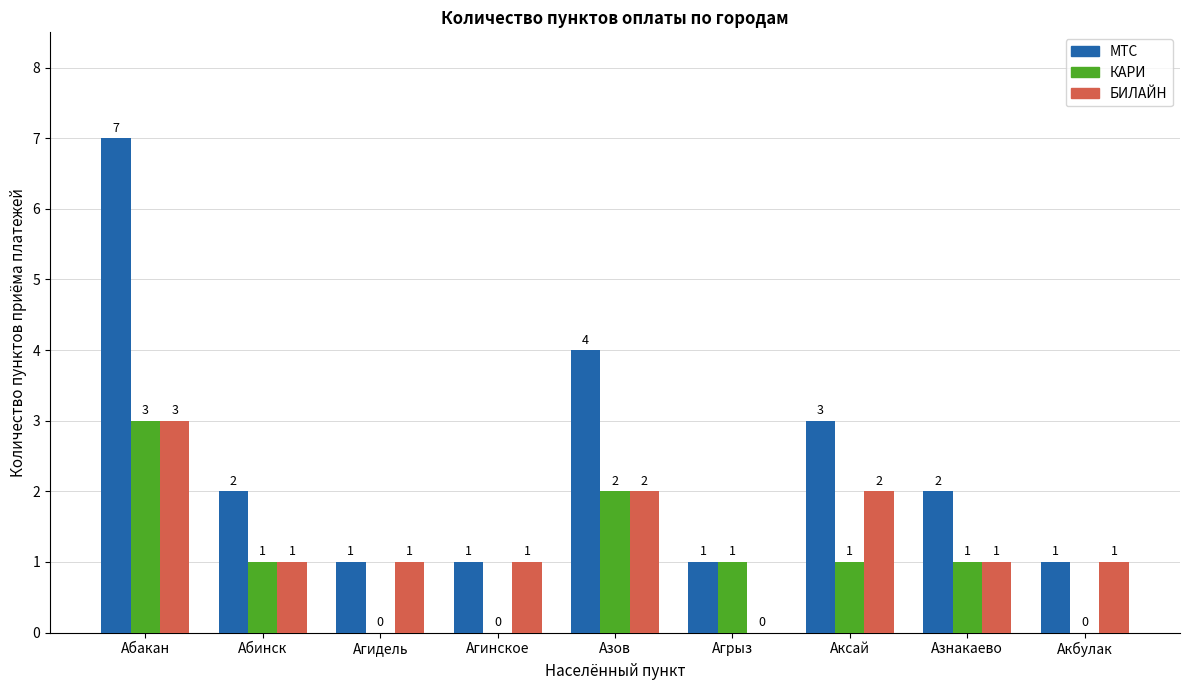

What is the sum of all БИЛАЙН values?

12